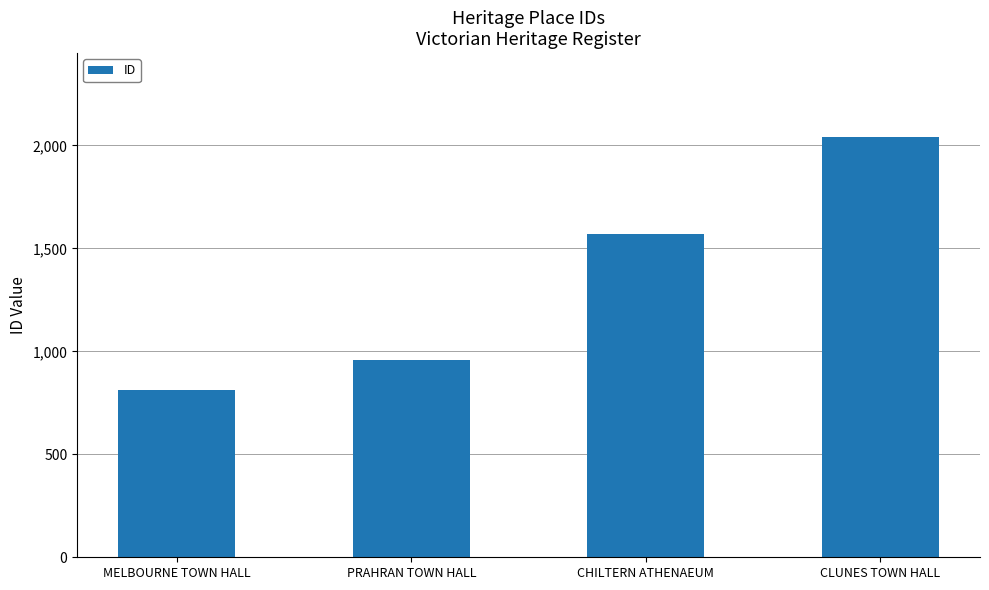

Between PRAHRAN TOWN HALL and CHILTERN ATHENAEUM, which is larger?

CHILTERN ATHENAEUM